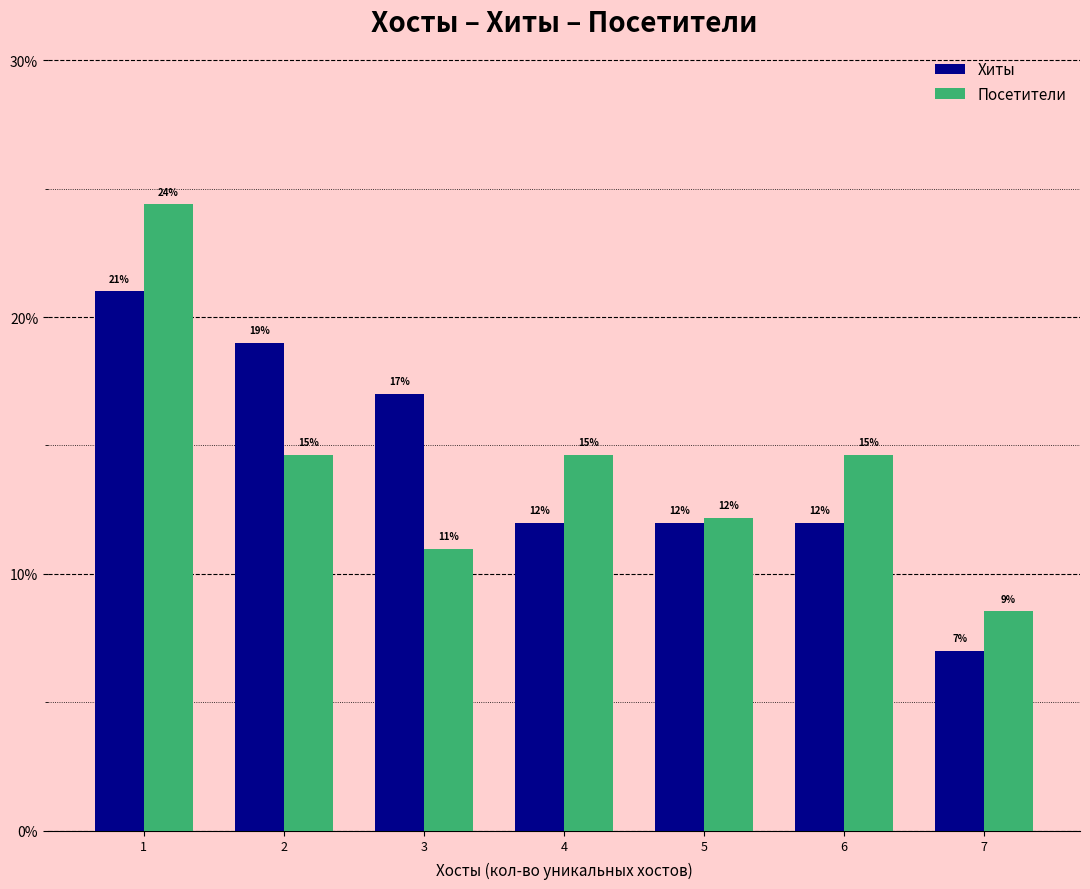

True or false: Хиты has a value of 6.2 at 6.

False